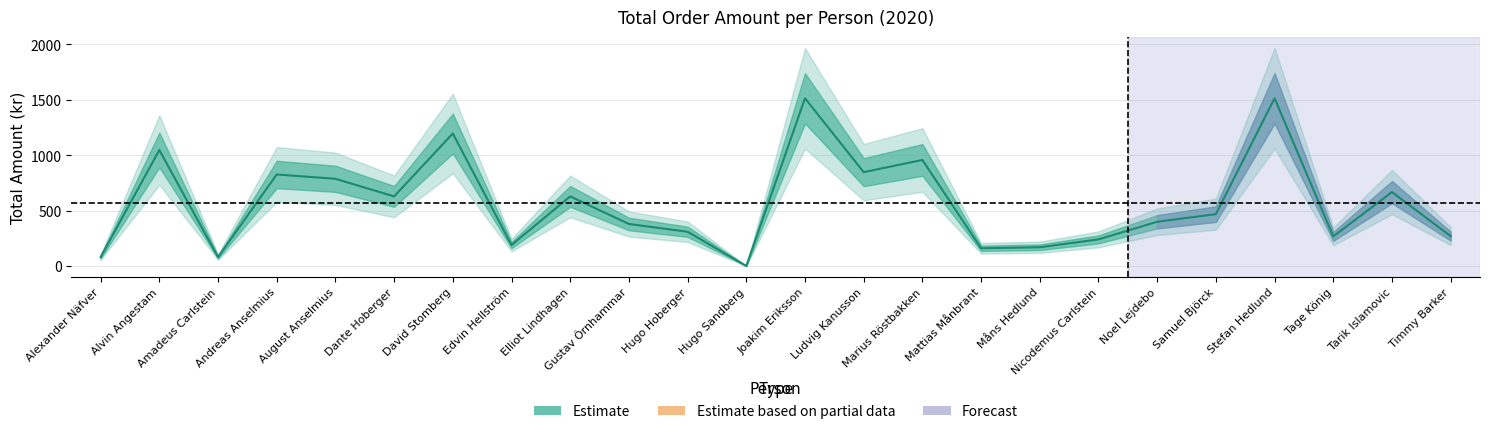

At which category does the data reach its first local valley?

Amadeus Carlstein